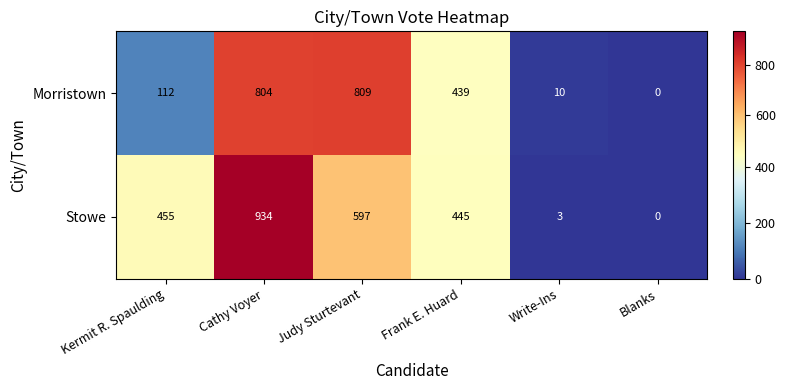

What is the difference between the second highest and second lowest values in the Morristown series?

794